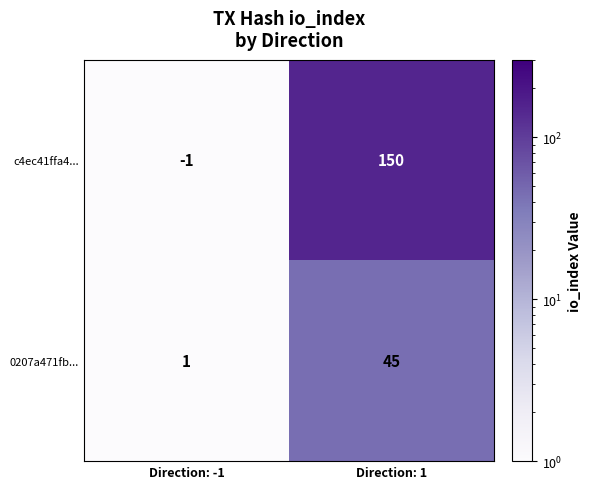

What is the total value across all series at Direction: 1?

195